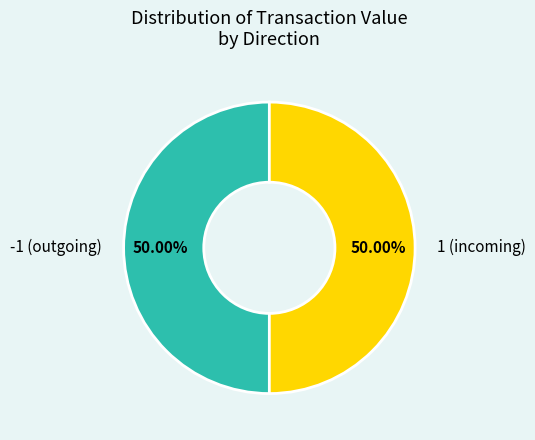

Approximately how many times larger is the value at 1 (incoming) compared to -1 (outgoing)?

1.0